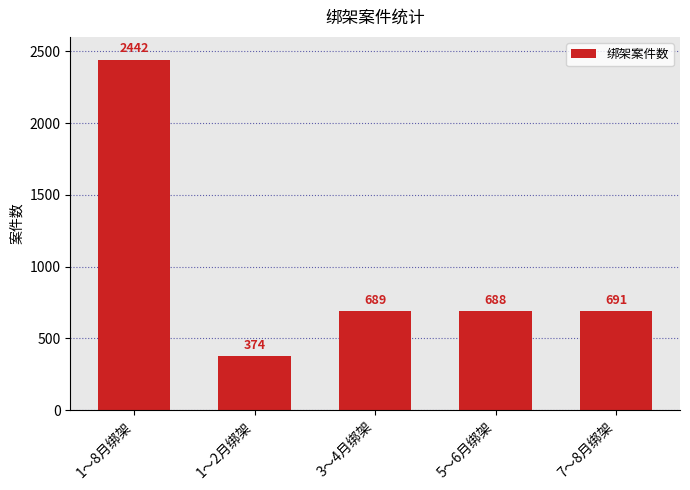

Does the chart contain stacked bars?

No